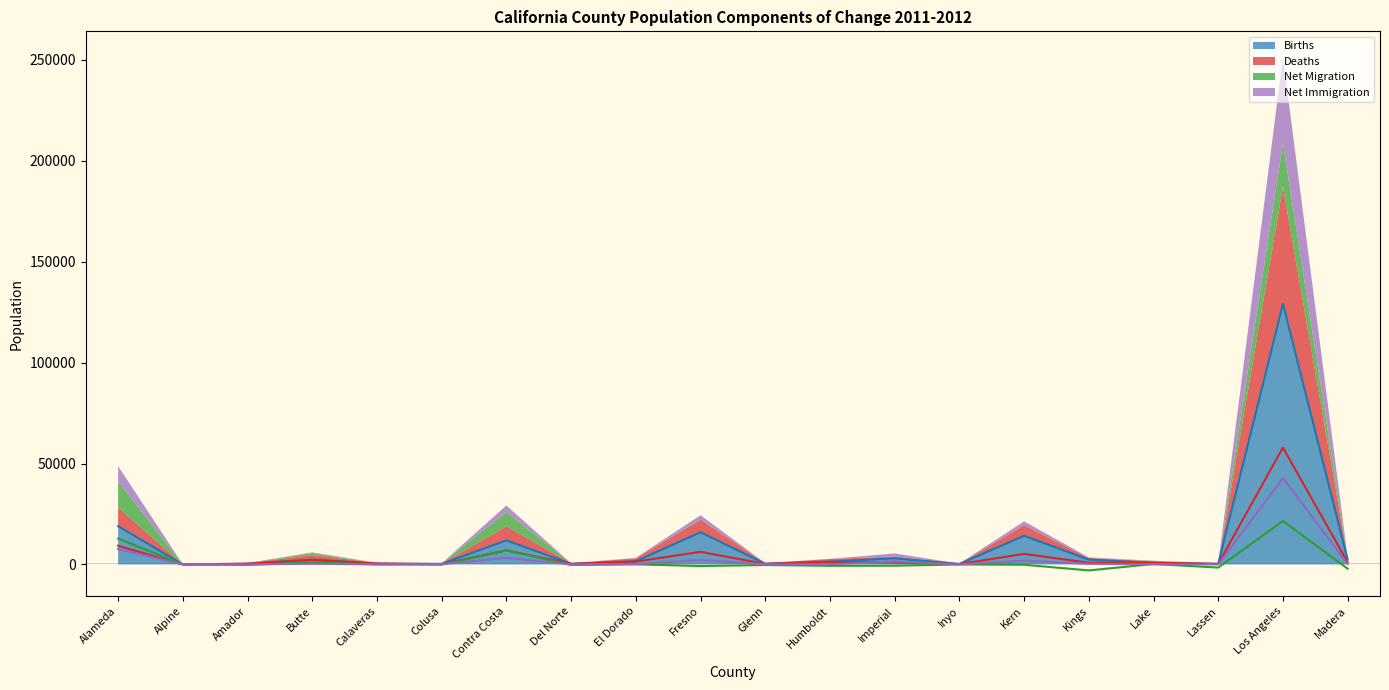

What is the sum of all Net Immigration values?

60829